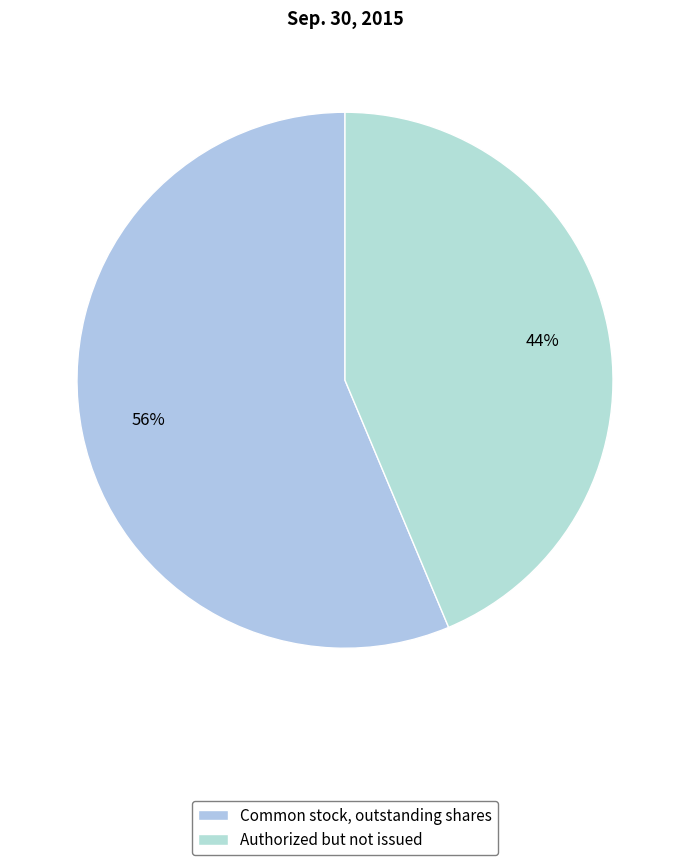

Count the number of slices in the pie.

2